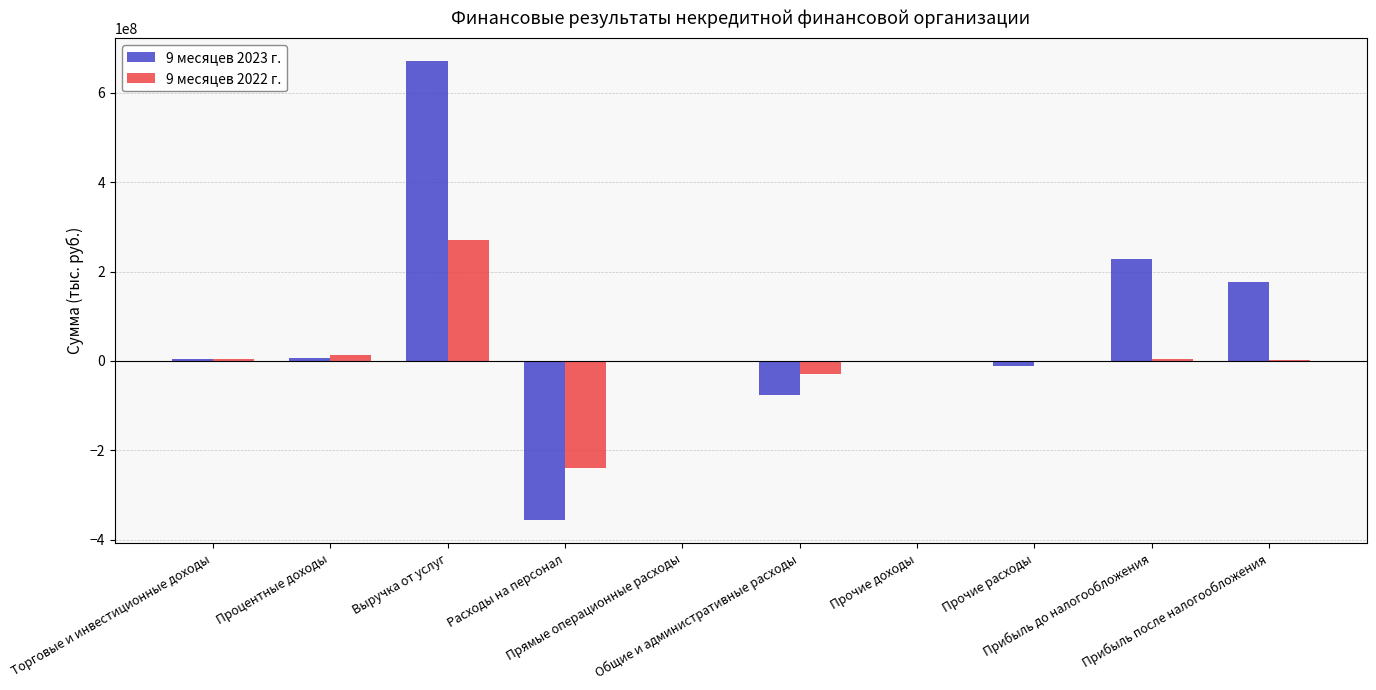

What is the sum of all 9 месяцев 2022 г. values?

22980470.9